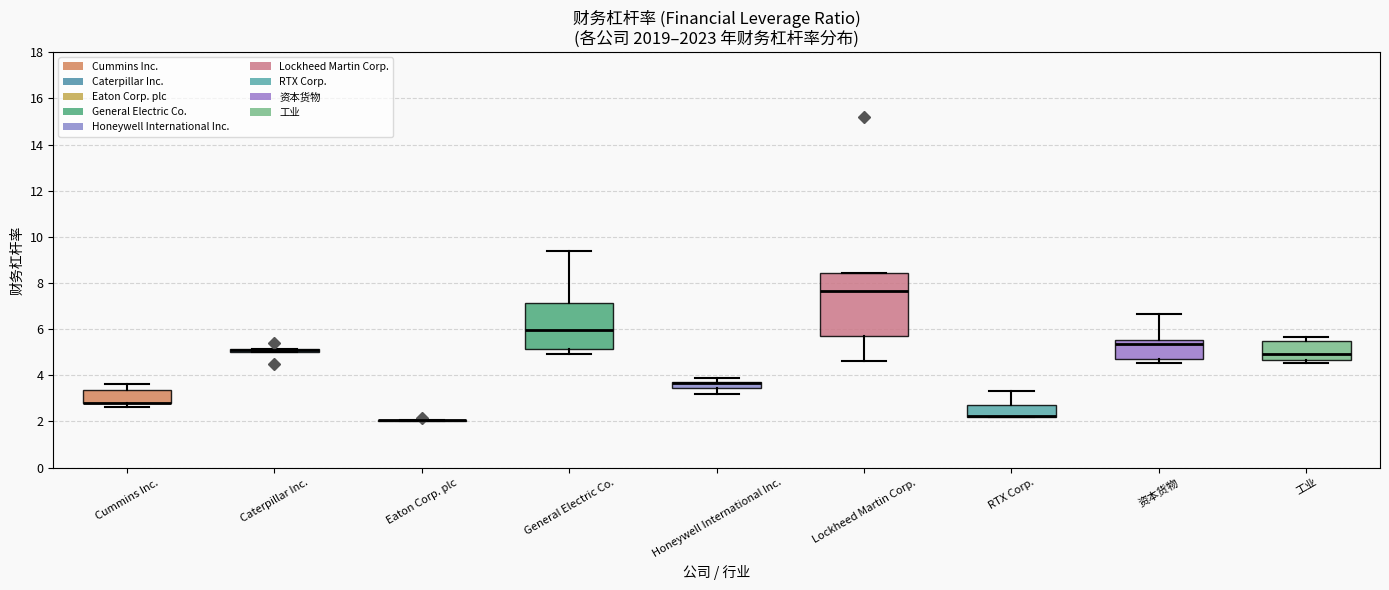

Which box is the tallest, from its lower edge to its upper edge?

Lockheed Martin Corp.